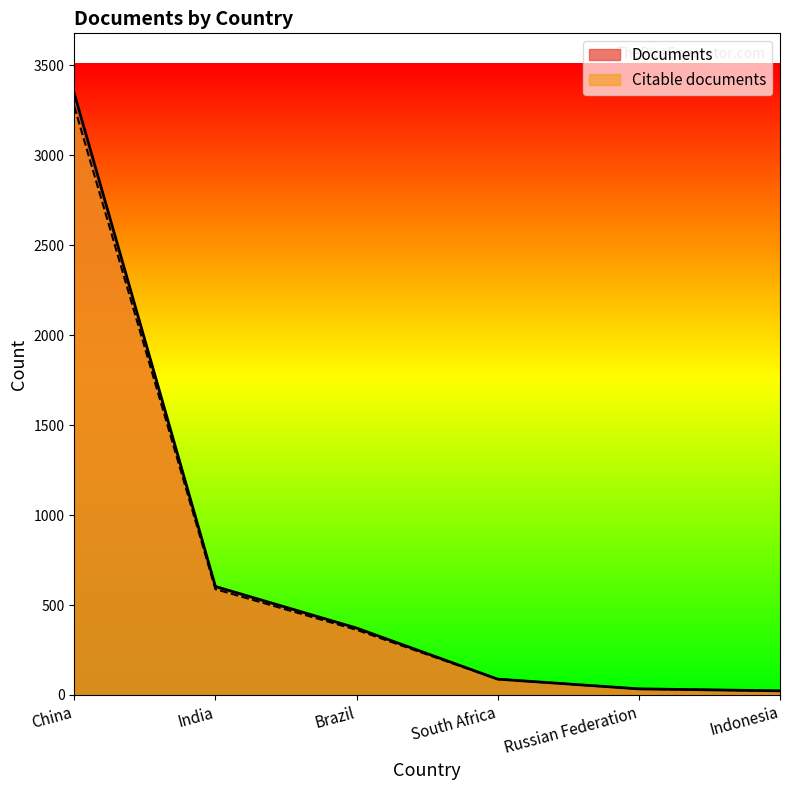

At which label is Citable documents closest to 1647?

India